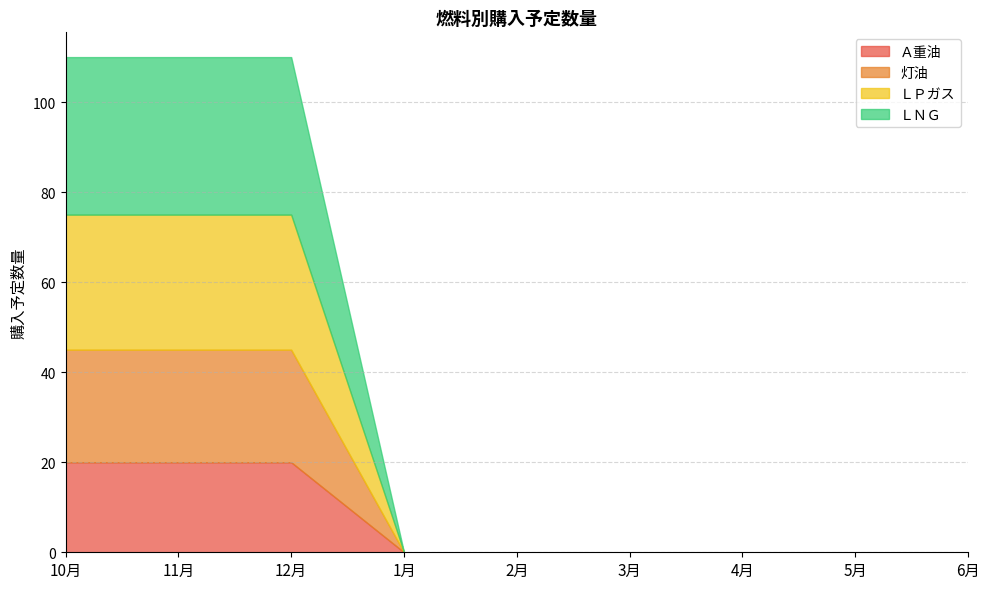

What is the total value across all series at 11月?

110